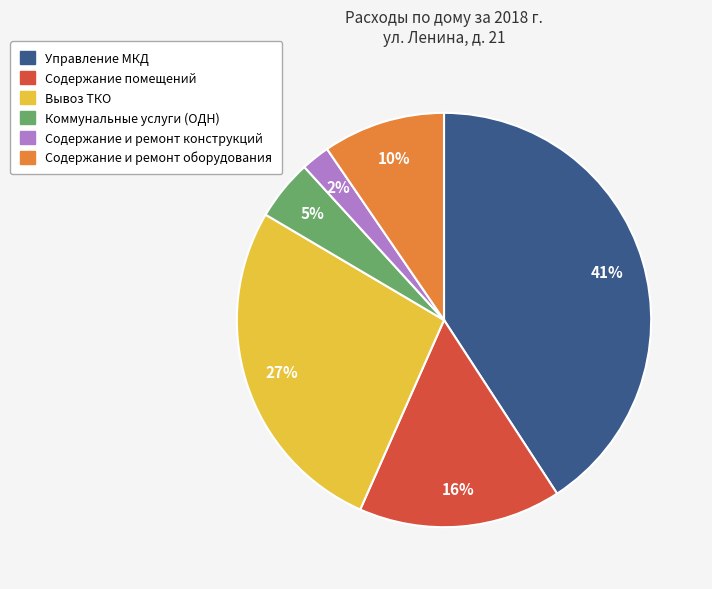

Between Содержание помещений and Содержание и ремонт конструкций, which is larger?

Содержание помещений